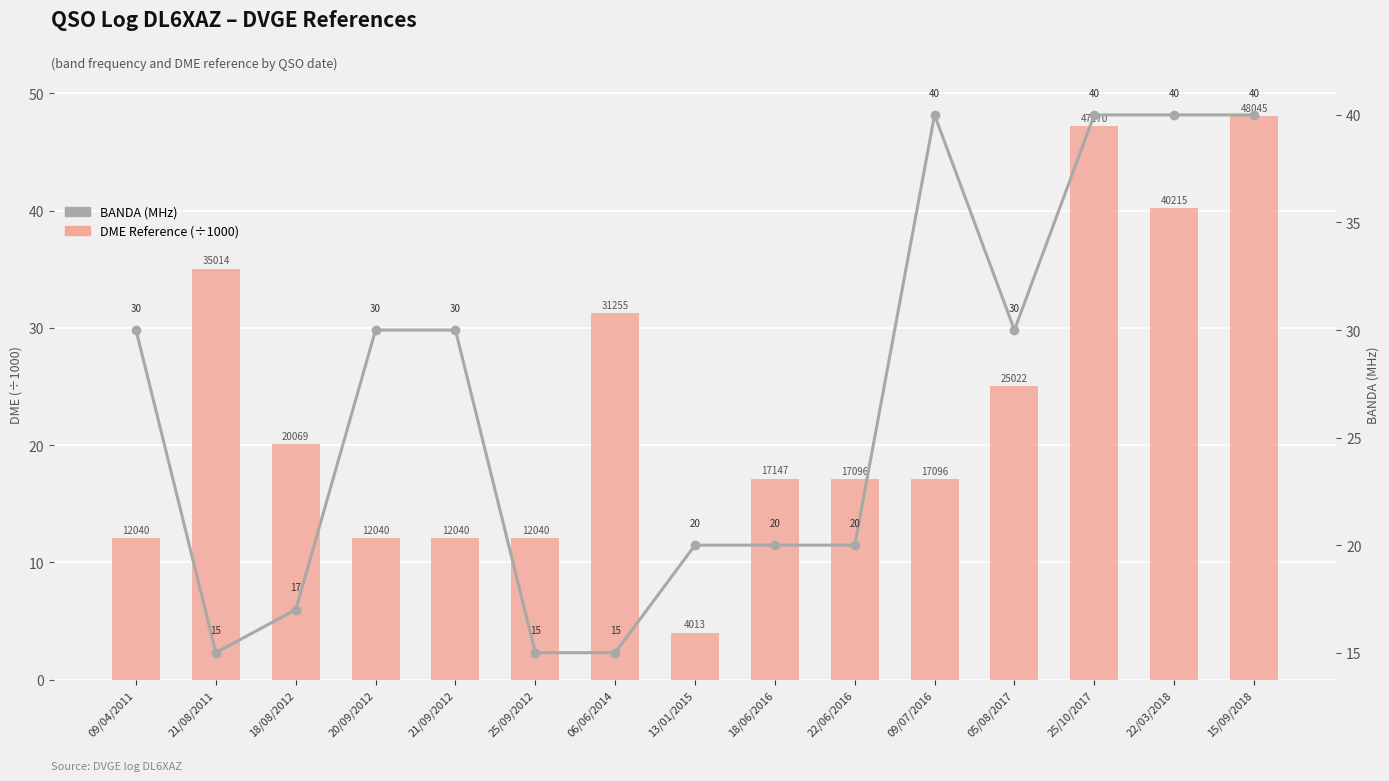

At 22/03/2018, list the series in order from smallest to largest.

BANDA, DME Reference (÷1000)